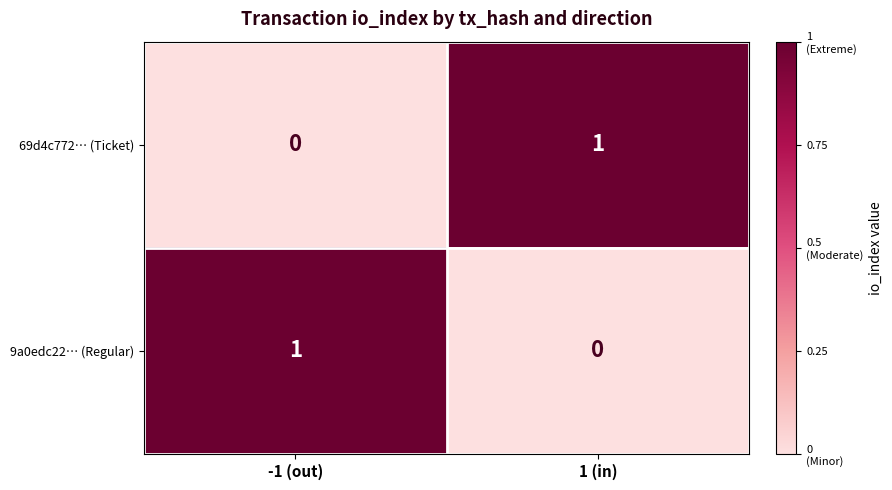

Reading right to left, list all the values displayed in this chart.

69d4c772… (Ticket): 1	0
9a0edc22… (Regular): 0	1